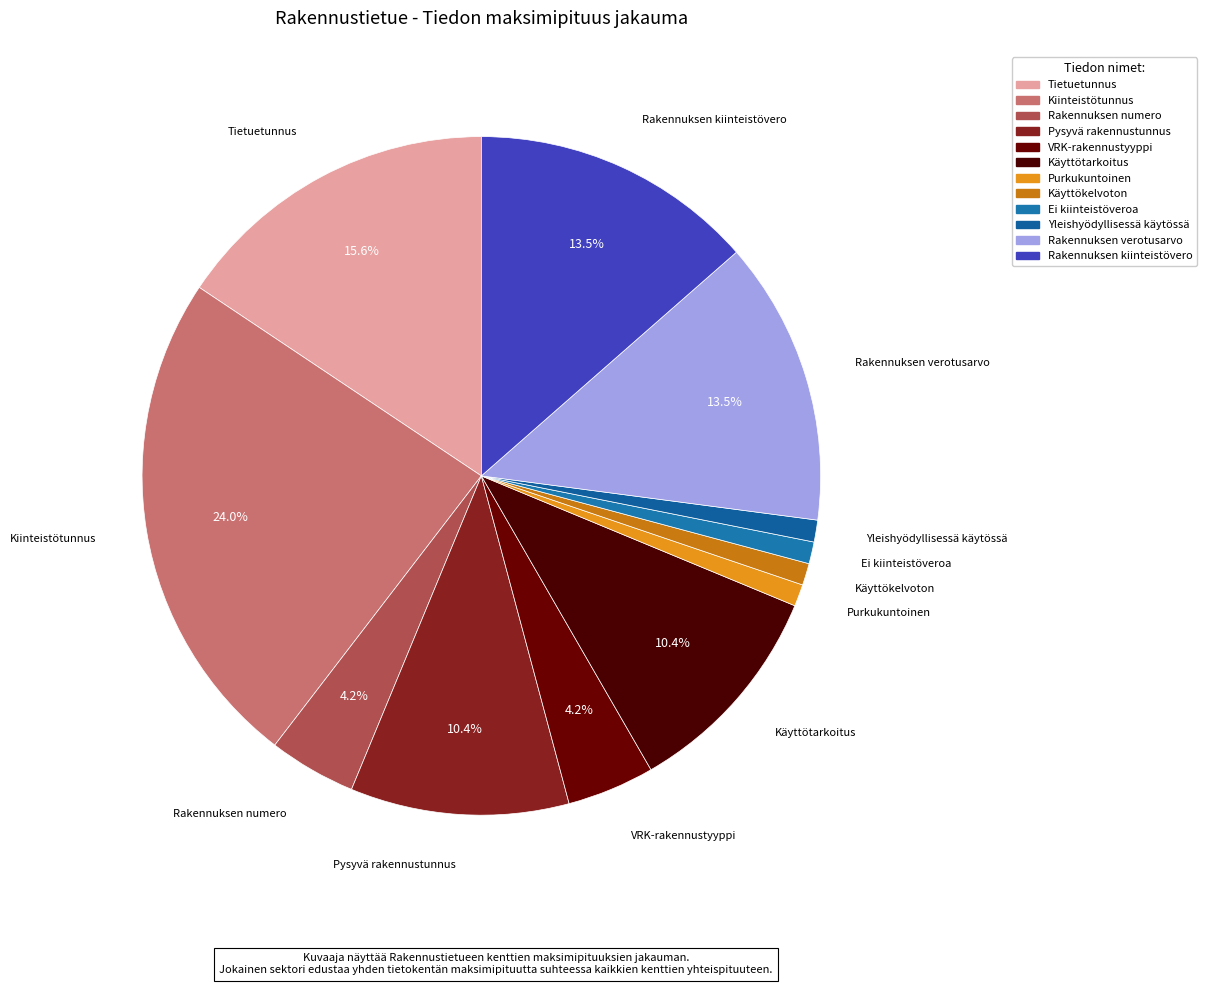

Which category has the smallest portion of the pie?

Purkukuntoinen